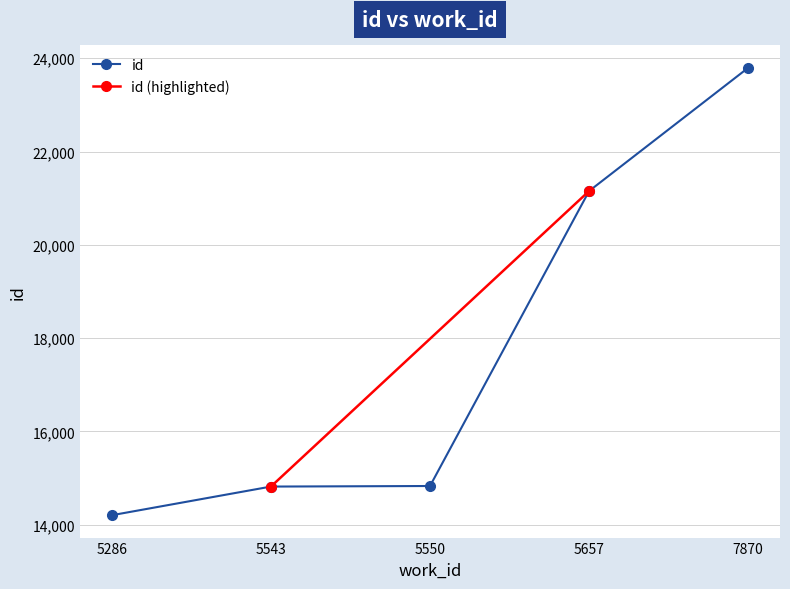

Is it true that the value at 5543 is 14818?

True